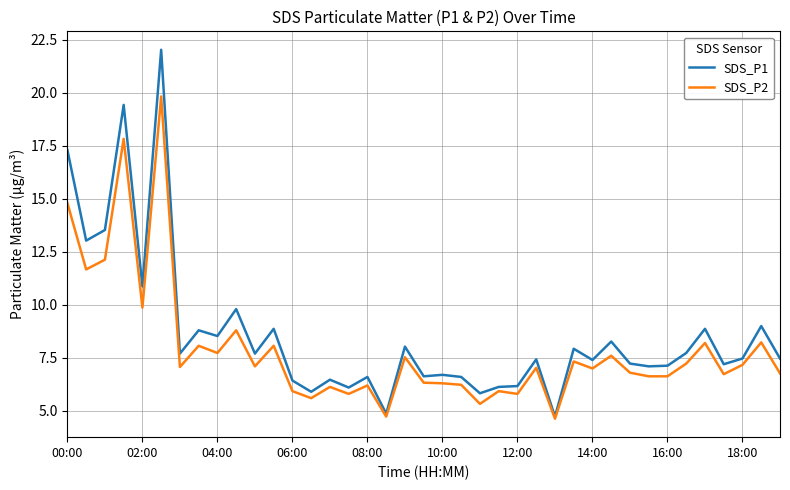

What is the average value of the SDS_P1 series?

8.6